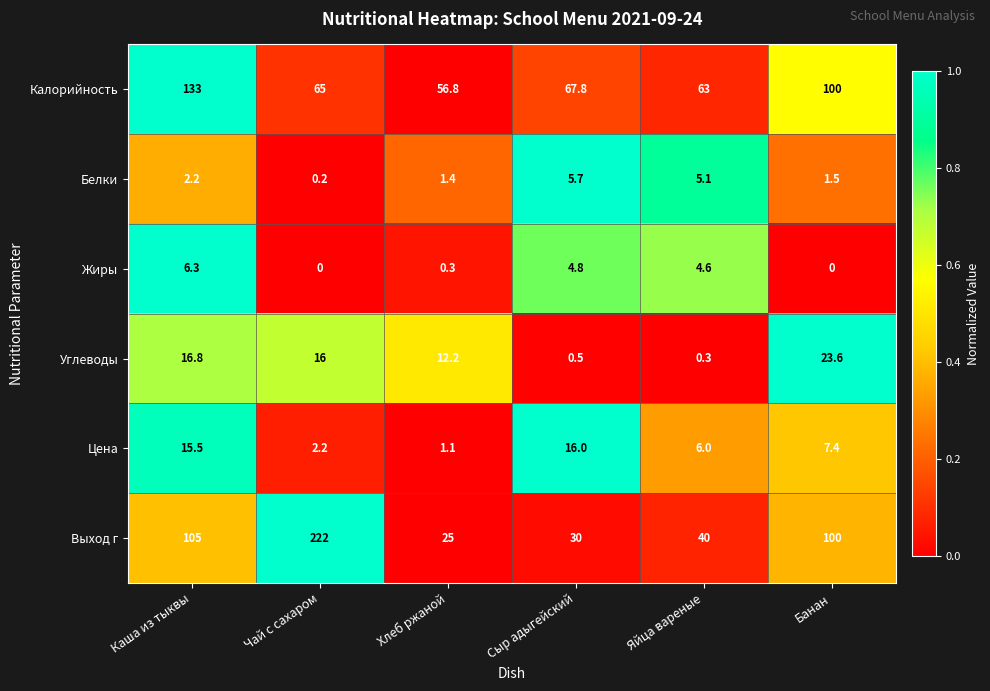

Rank the series by their maximum value, from highest to lowest.

Выход г, Калорийность, Углеводы, Цена, Жиры, Белки